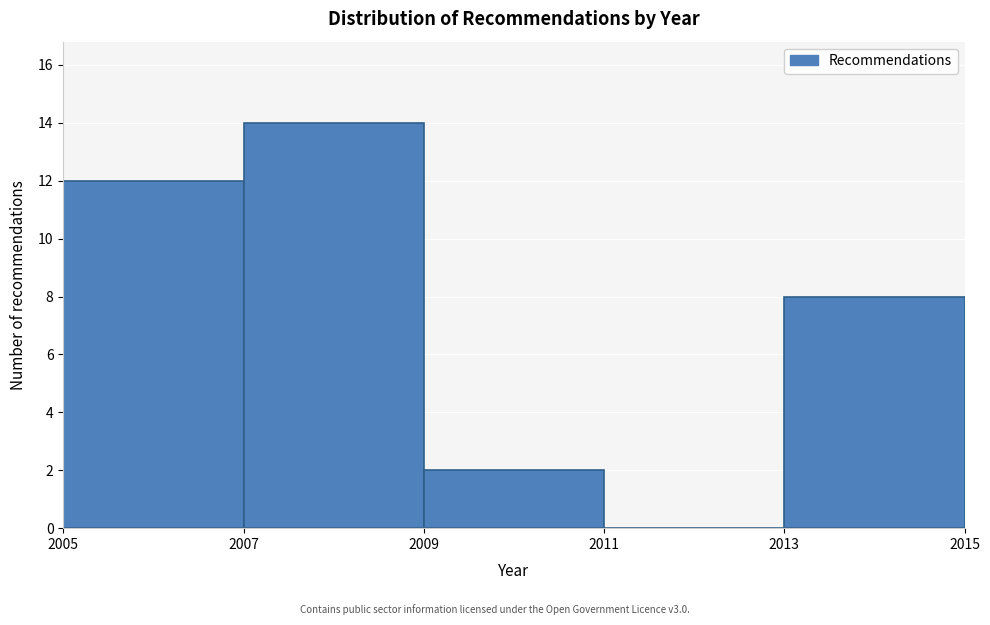

Reading left to right, list every bar in this chart as the range it spans on the x-axis followed by its height. The values are not printed on the chart, so give them approximately, as read against the axis.

2005 to 2007: 12
2007 to 2009: 14
2009 to 2011: 2
2011 to 2013: 0
2013 to 2015: 8